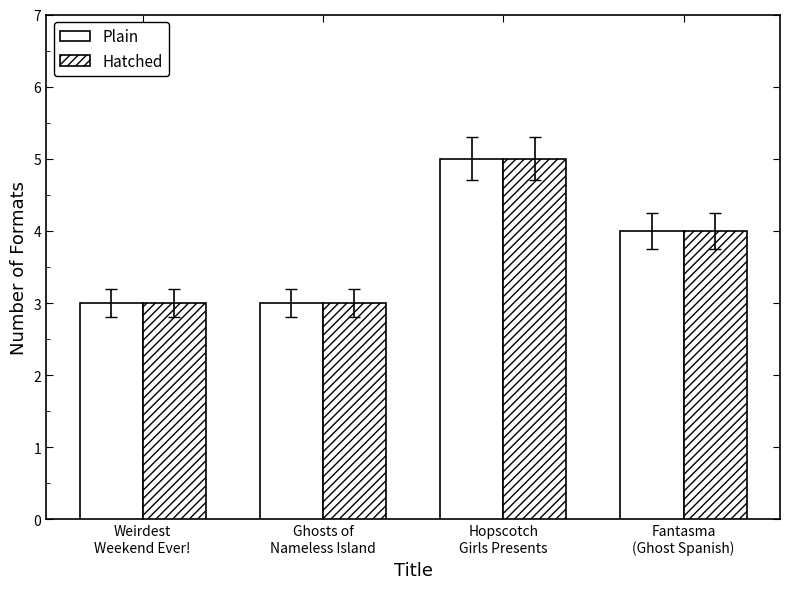

Count the number of data series in this chart.

2